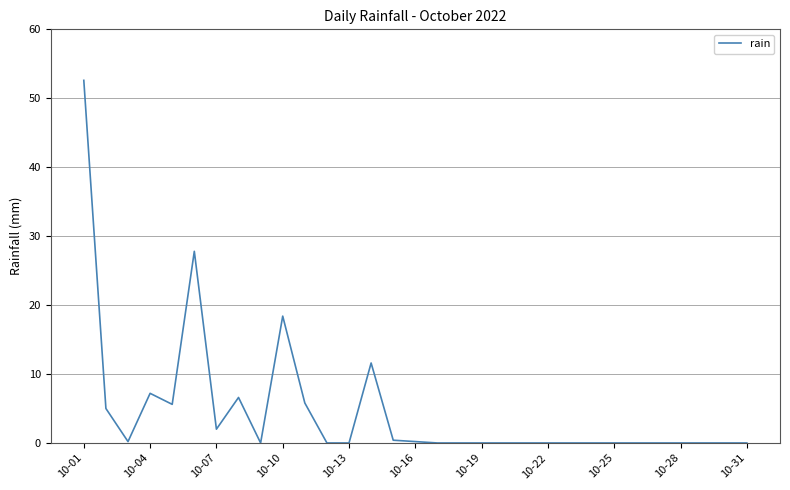

What is the difference between the maximum and minimum values?

52.6